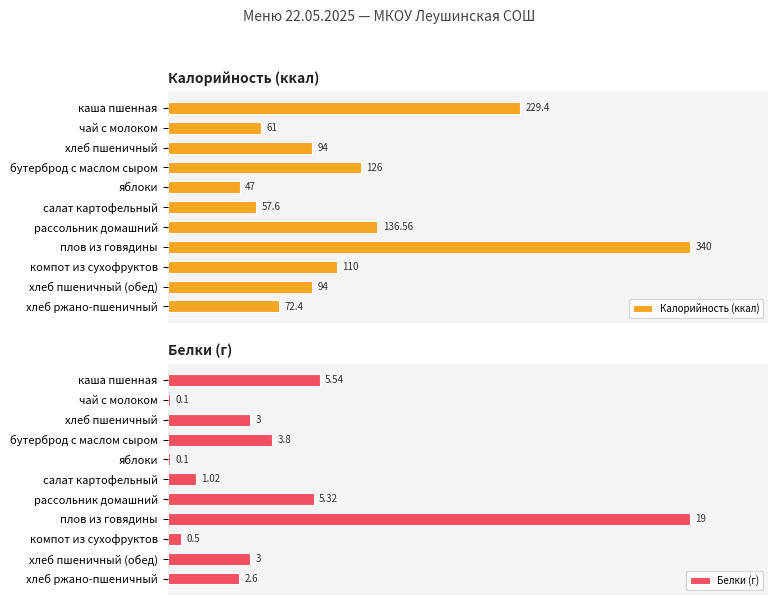

Reading left to right, list all the values displayed in this chart.

Калорийность (ккал): 229.4	61.0	94.0	126.0	47.0	57.6	136.6	340.0	110.0	94.0	72.4
Белки (г): 5.5	0.1	3.0	3.8	0.1	1.0	5.3	19.0	0.5	3.0	2.6